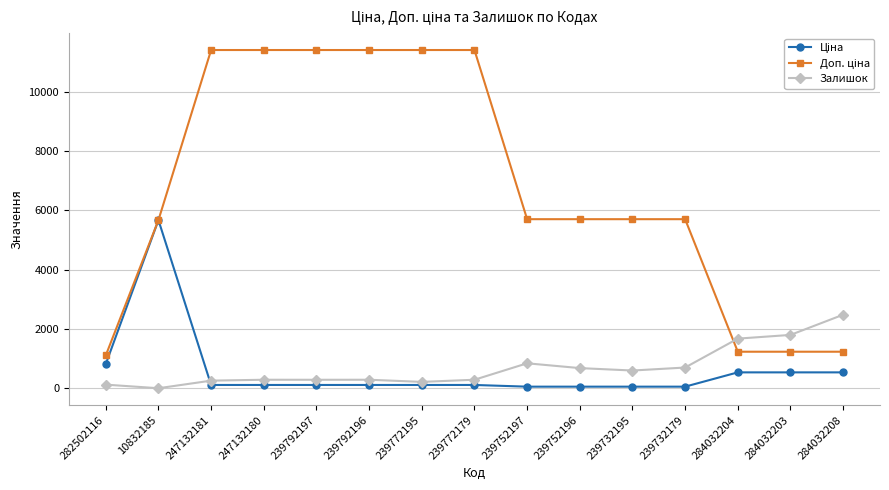

Does the chart display data point markers on the line(s)?

Yes